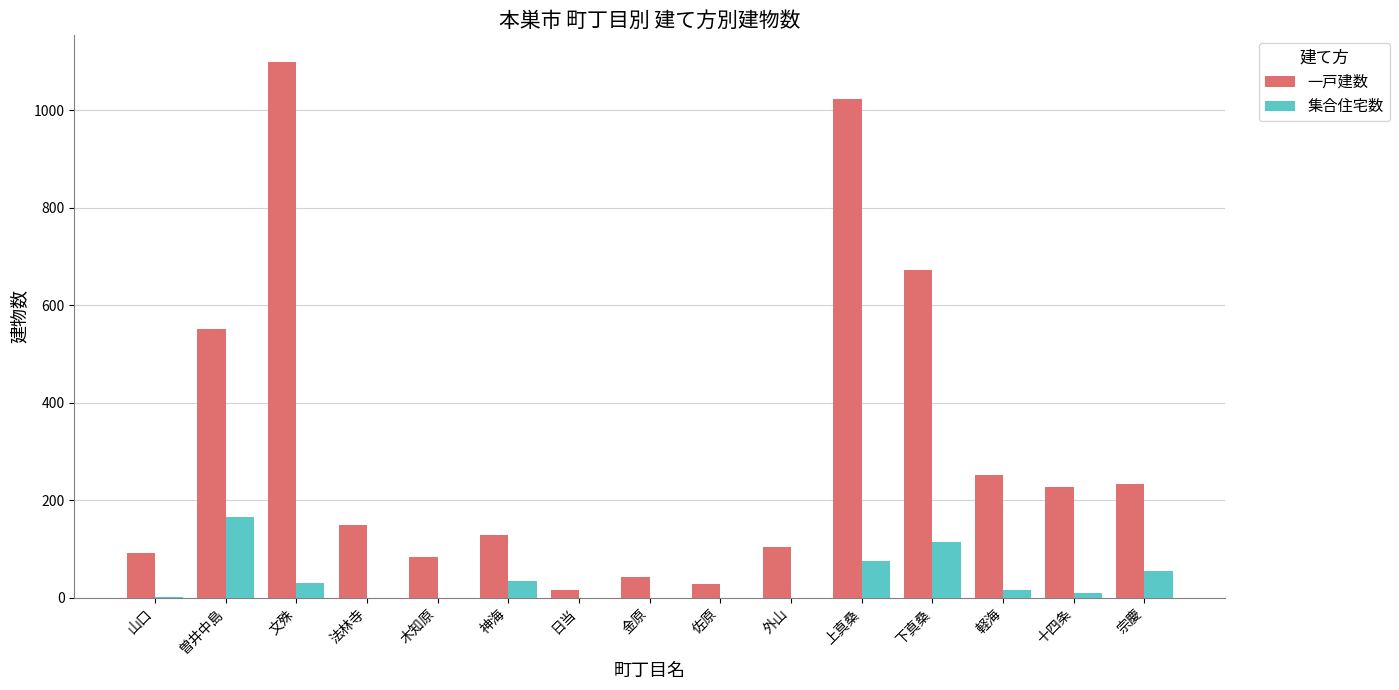

Which series has the largest range (max minus min)?

一戸建数